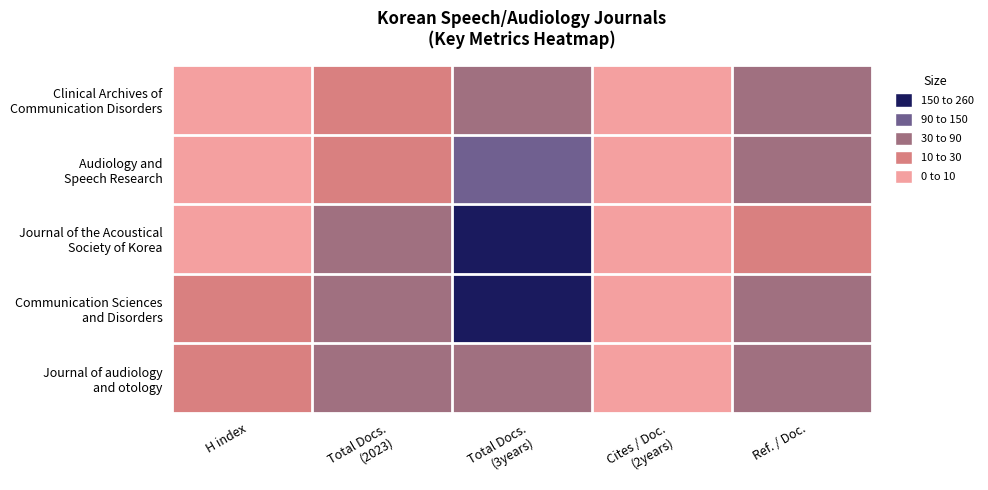

What is the total value across all series at H index?

52